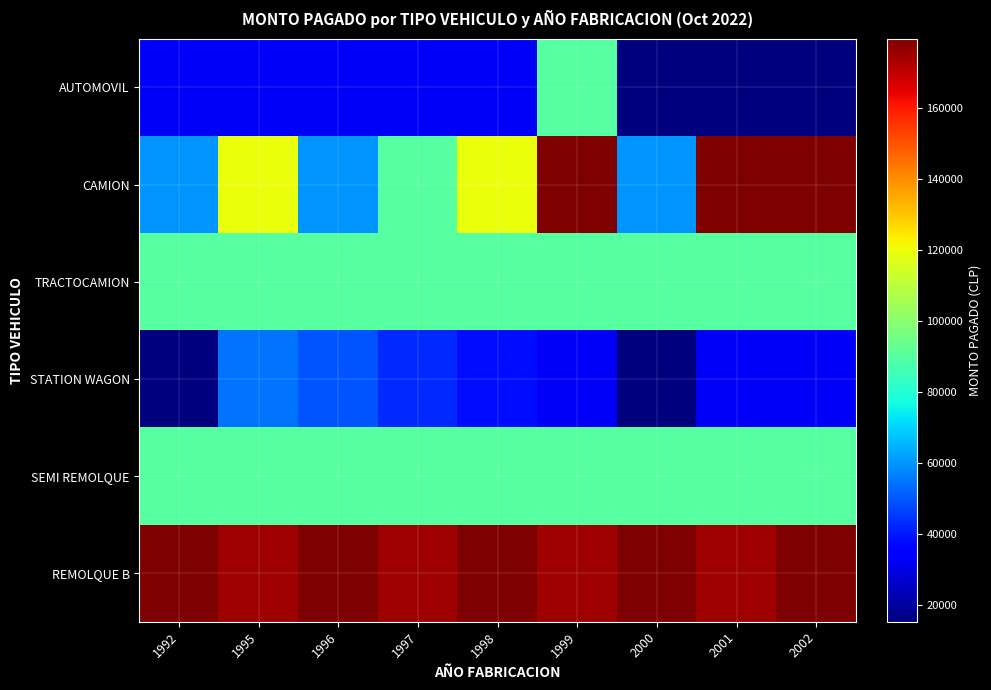

Reading left to right, list all the values displayed in this chart.

AUTOMOVIL: 1992=32666	1995=32666	1996=32666	1997=32666	1998=32666	1999=89746	2000=15216	2001=15216	2002=15216
CAMION: 1992=59831	1995=119662	1996=59831	1997=89746	1998=119662	1999=179494	2000=59831	2001=179494	2002=179494
TRACTOCAMION: 1992=89746	1995=89746	1996=89746	1997=89746	1998=89746	1999=89746	2000=89746	2001=89746	2002=89746
STATION WAGON: 1992=15216	1995=54704	1996=49595	1997=42217	1998=38289	1999=32666	2000=15216	2001=32666	2002=32666
SEMI REMOLQUE: 1992=89746	1995=89746	1996=89746	1997=89746	1998=89746	1999=89746	2000=89746	2001=89746	2002=89746
REMOLQUE B: 1992=179494	1995=174744	1996=179494	1997=174744	1998=179494	1999=174744	2000=179494	2001=174744	2002=179494